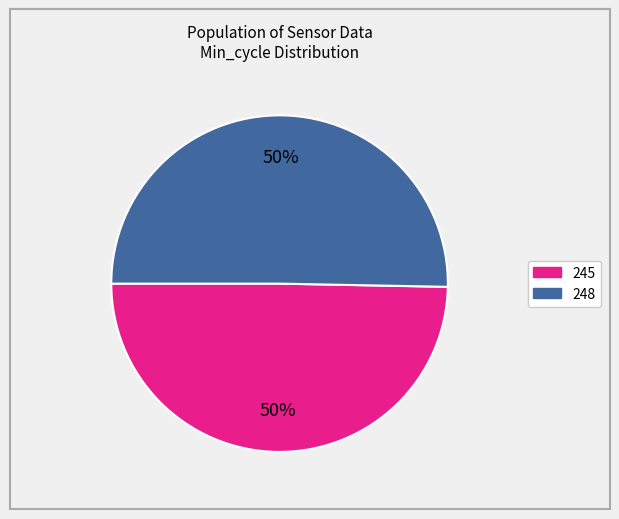

To the nearest percent, what is the combined percentage of 248 and 245?

100%